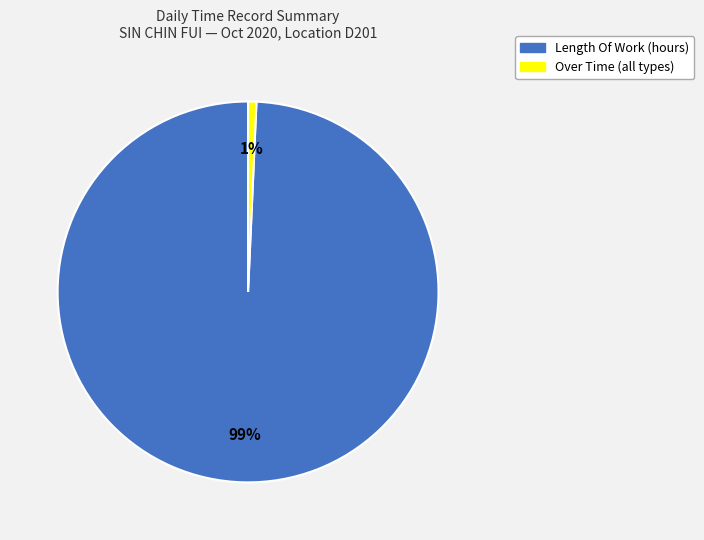

To the nearest percent, what is the average slice percentage?

50%